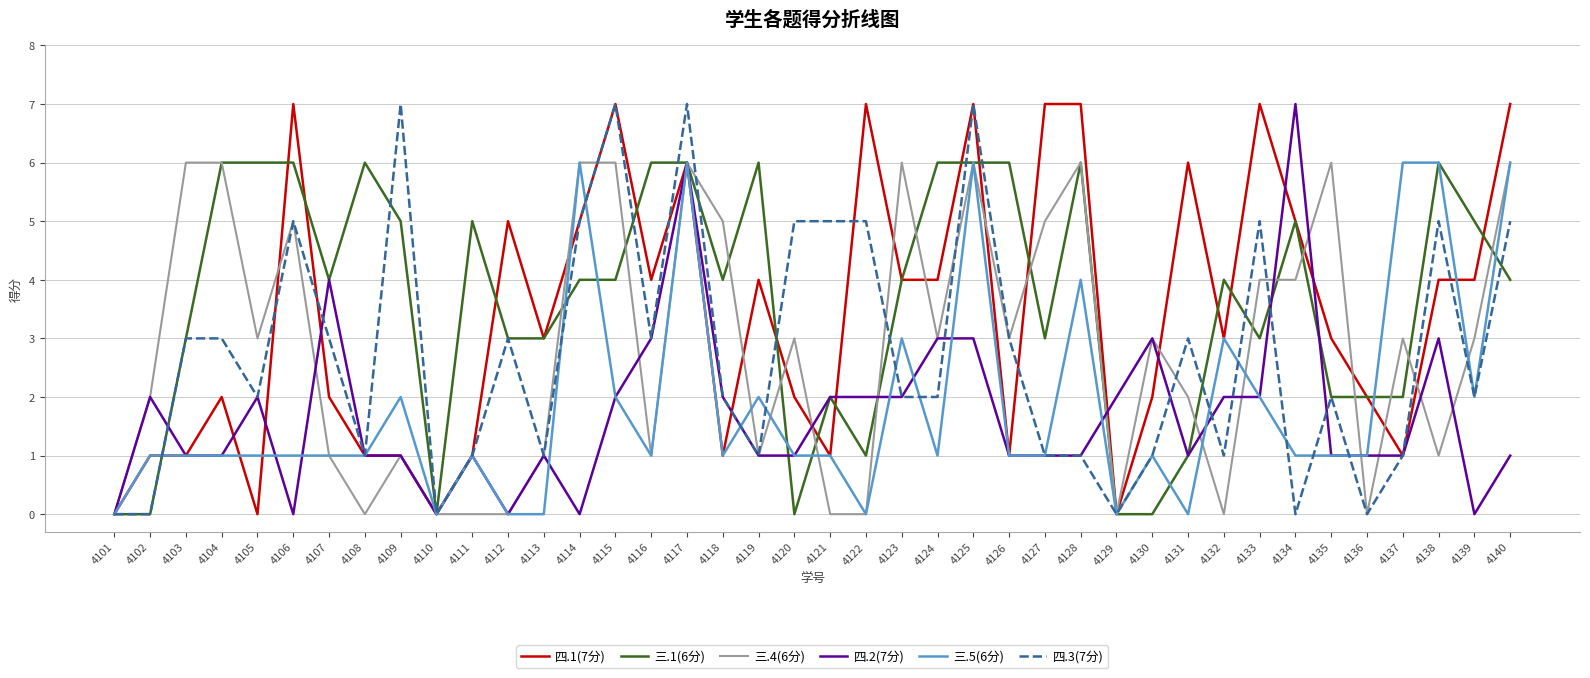

True or false: 四.2(7分) and 三.1(6分) cross at least once.

True